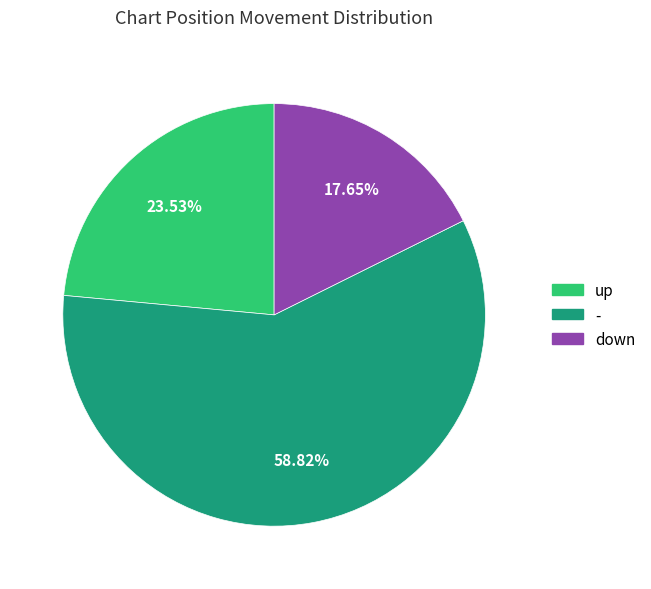

How many segments does this pie chart have?

3